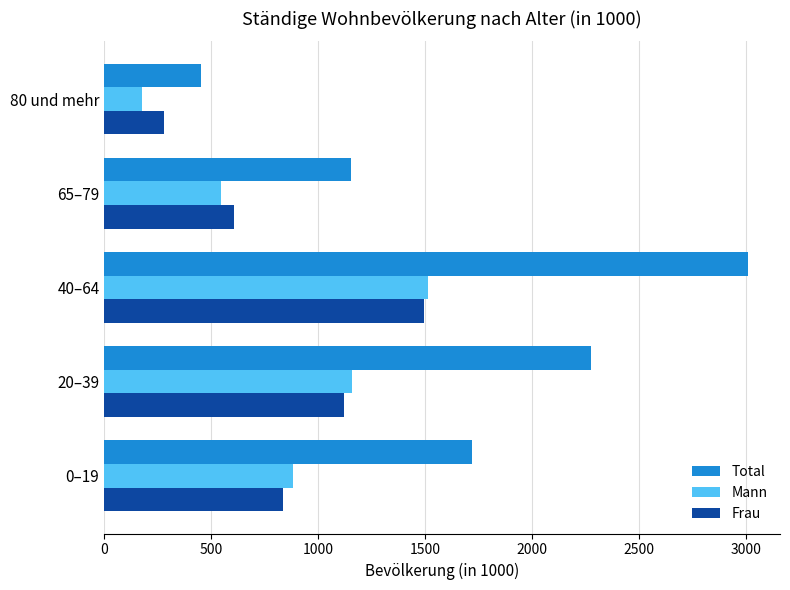

What is the difference between the Total values at 65–79 and 0–19?

565.1